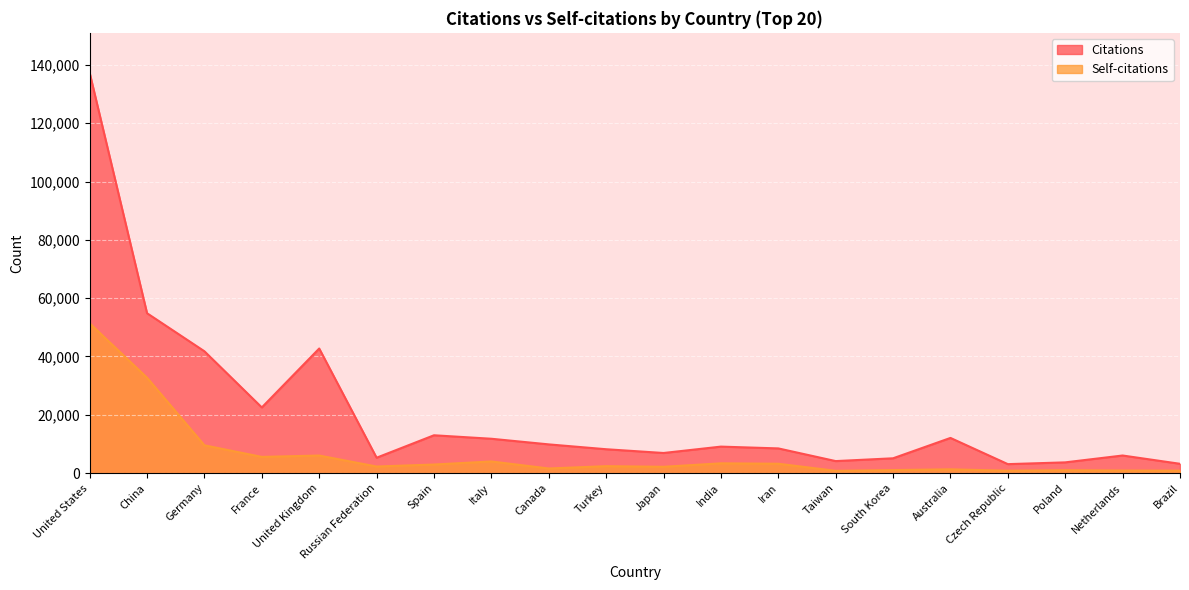

What are all the series names shown in the legend?

Citations, Self-citations